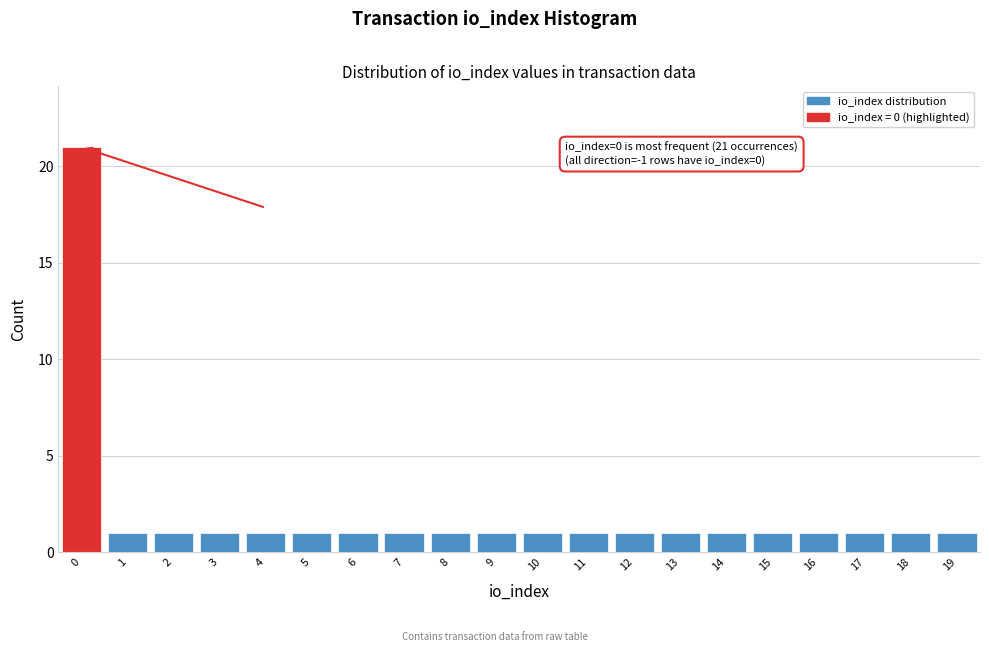

Which range on the x-axis has the tallest bar?

-0.5 to 0.5